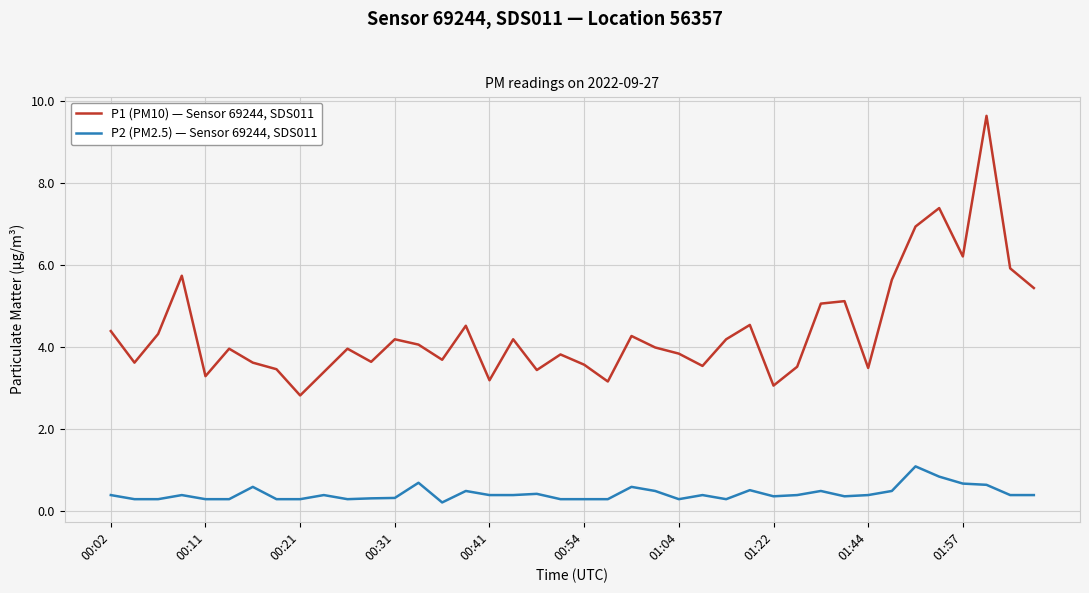

What is the difference between the maximum and minimum values in the P1 (PM10) — Sensor 69244, SDS011 series?

6.8